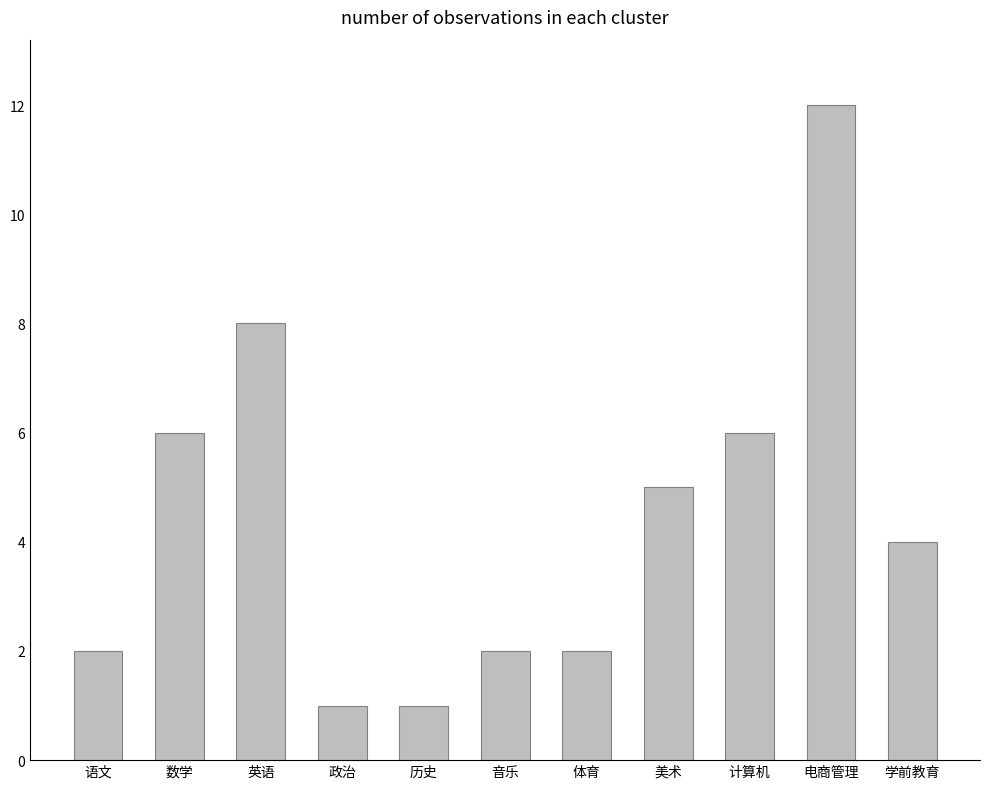

What position from the right is 学前教育?

1